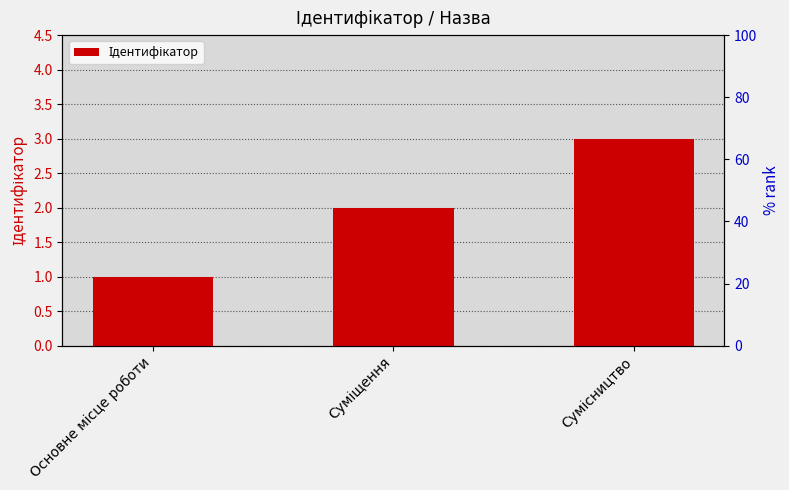

Is it true that the value at Суміщення is 2?

True